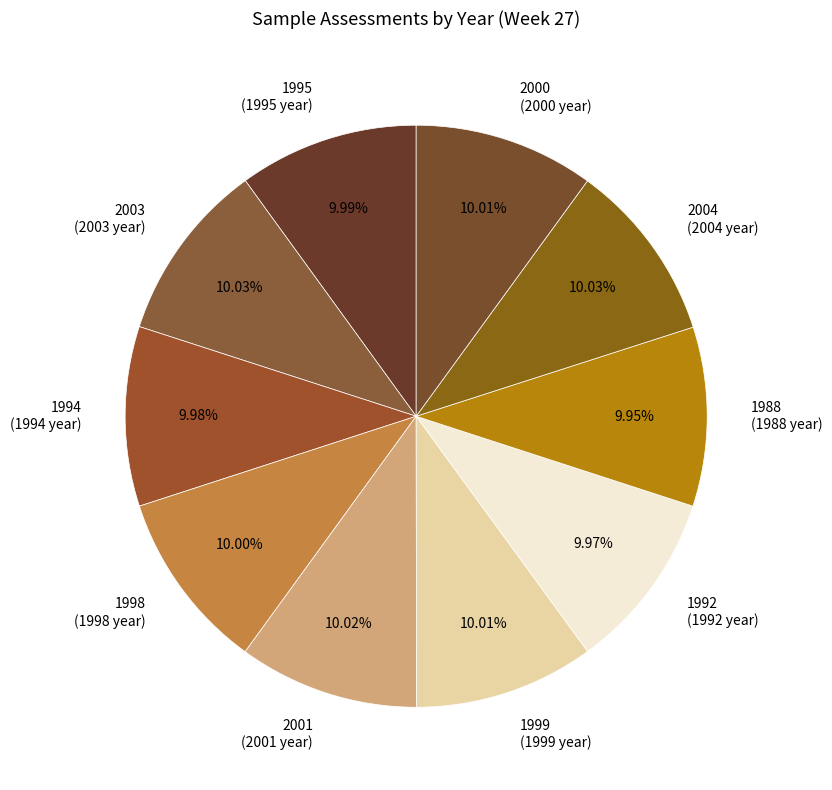

What percentage is the 1988 slice, to the nearest percent?

10%